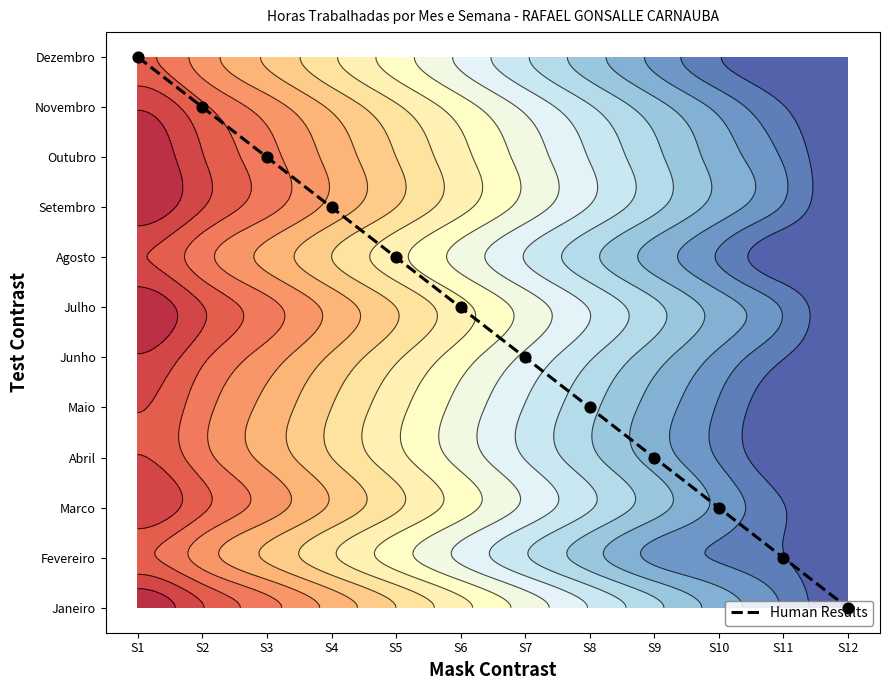

What is the change in value from S7 to S12?

-5